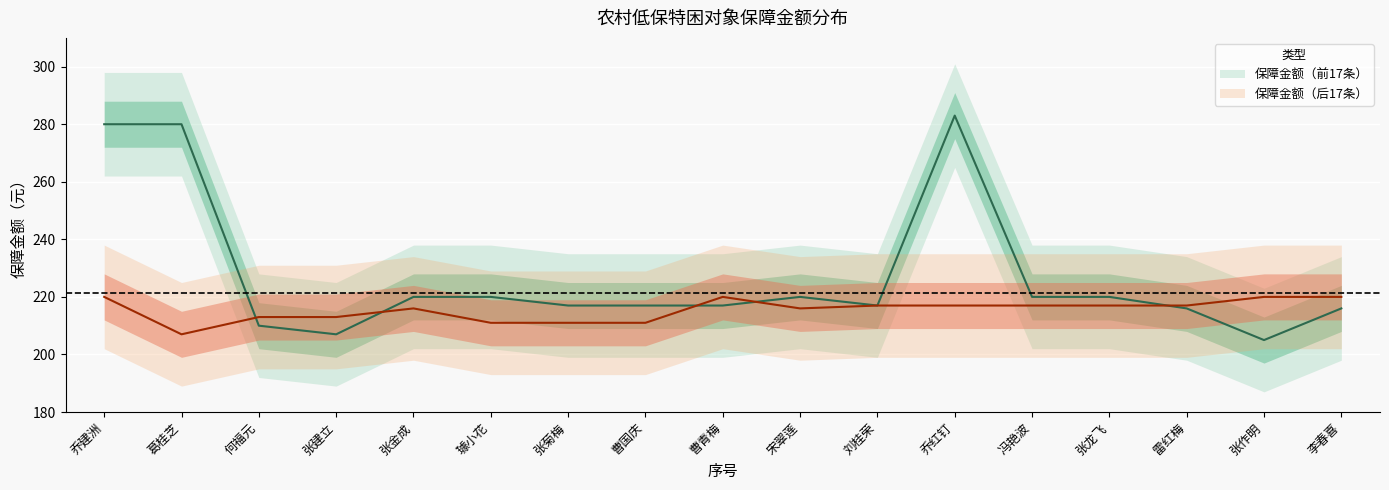

List the labels in order of value, largest first.

乔红钉, 乔建洲, 葛桂芝, 张金成, 璩小花, 宋翠莲, 冯艳波, 张龙飞, 张菊梅, 曹国庆, 曹青梅, 刘桂荣, 雷红梅, 李春喜, 何福元, 张建立, 张作明